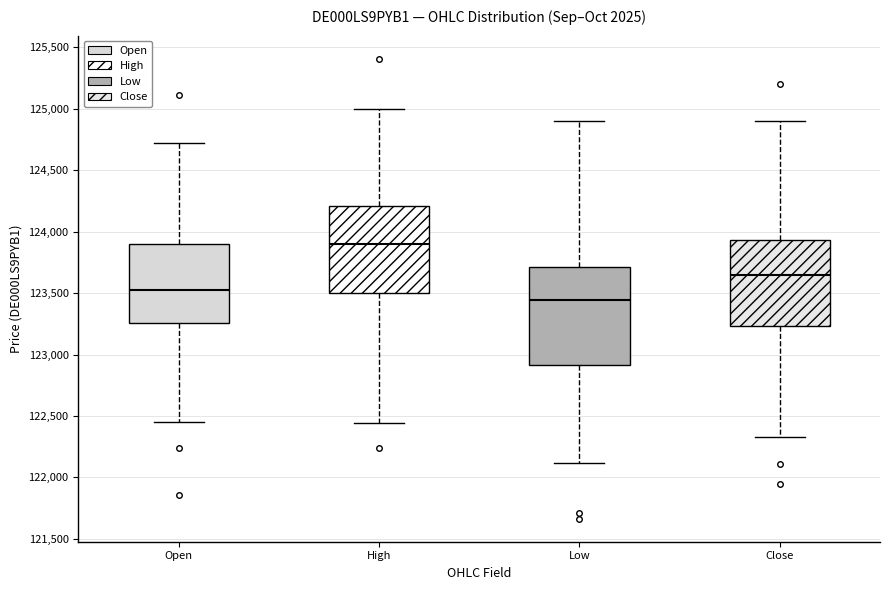

Where does the median line of the box for Low sit on the y-axis? The values are not printed on the chart, so give them approximately, as read against the axis.

123450